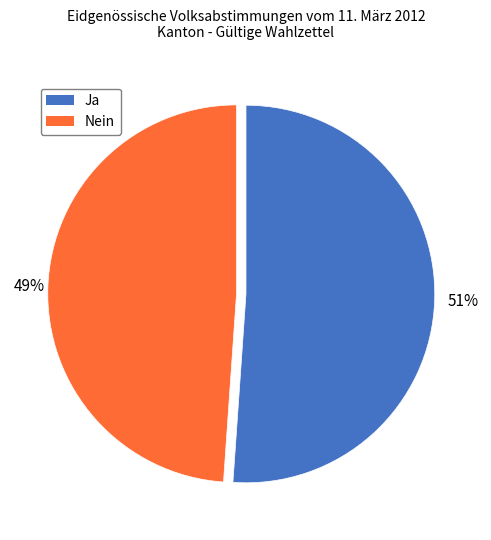

What is the smallest slice in the pie chart?

Nein